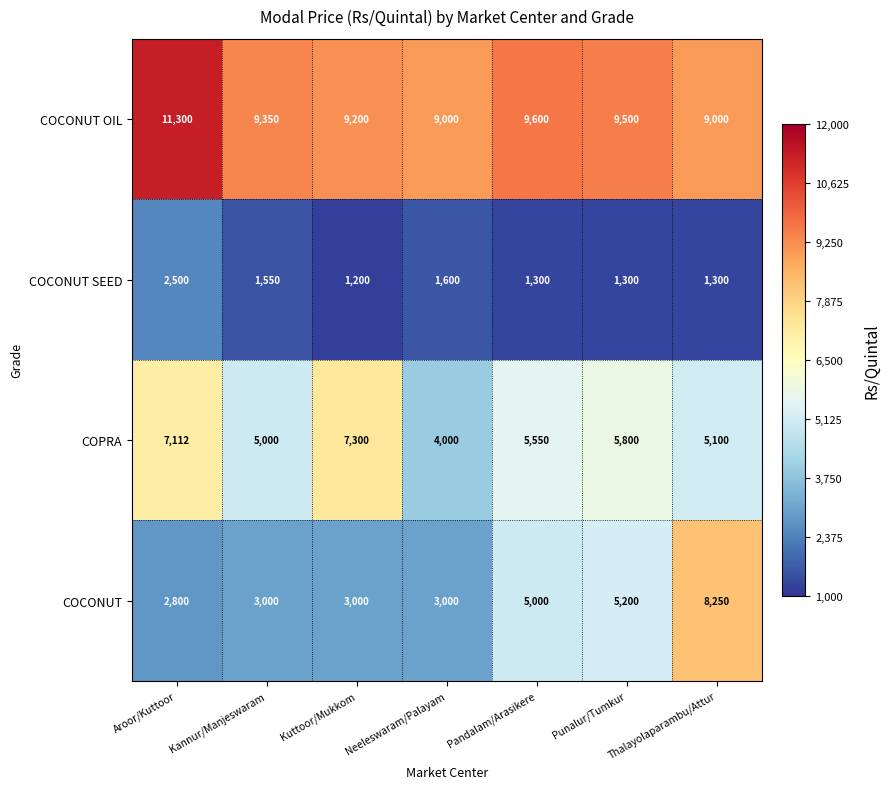

List the series in order of their peak value, highest first.

COCONUT OIL, COCONUT, COPRA, COCONUT SEED